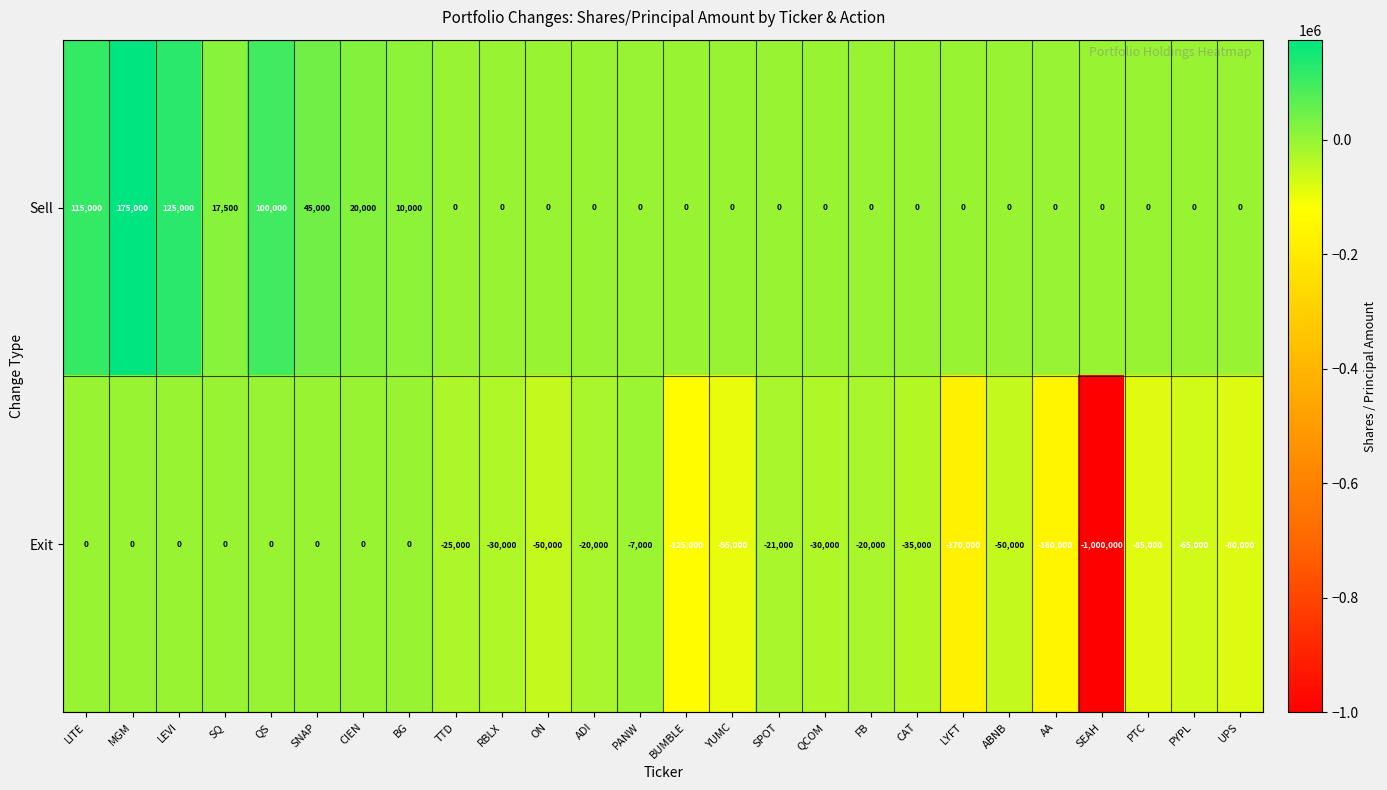

Count the number of data series in this chart.

2